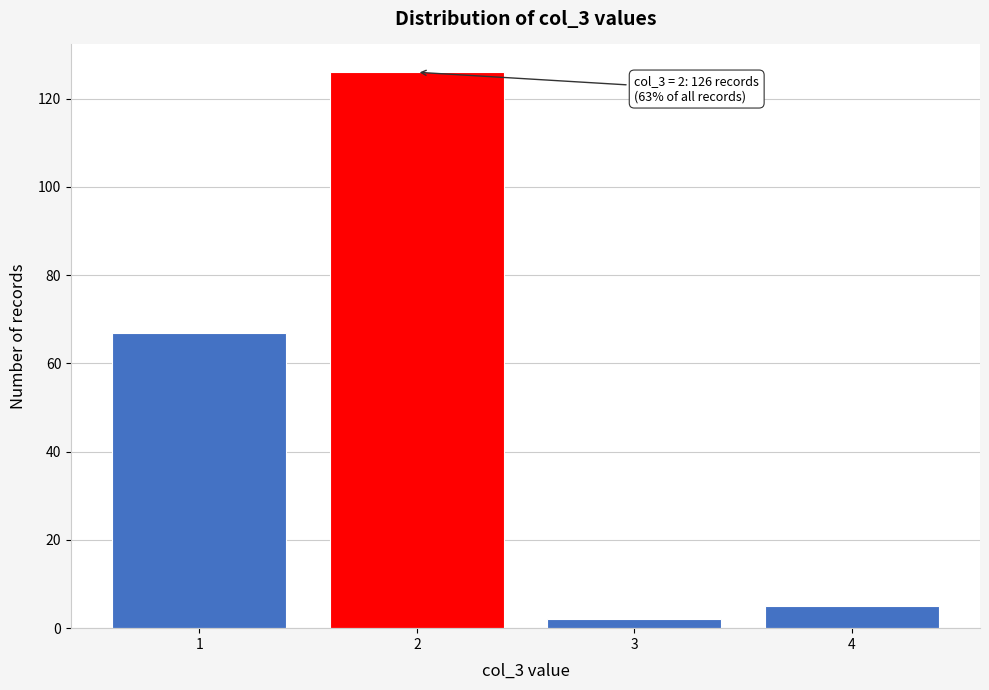

Over which range of the x-axis is the bar tallest?

1.5 to 2.5